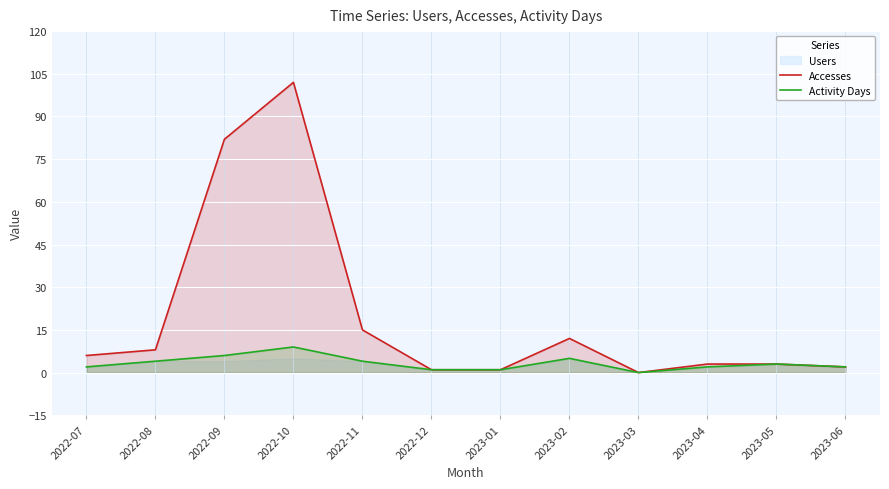

Which series has the widest spread of values?

Accesses